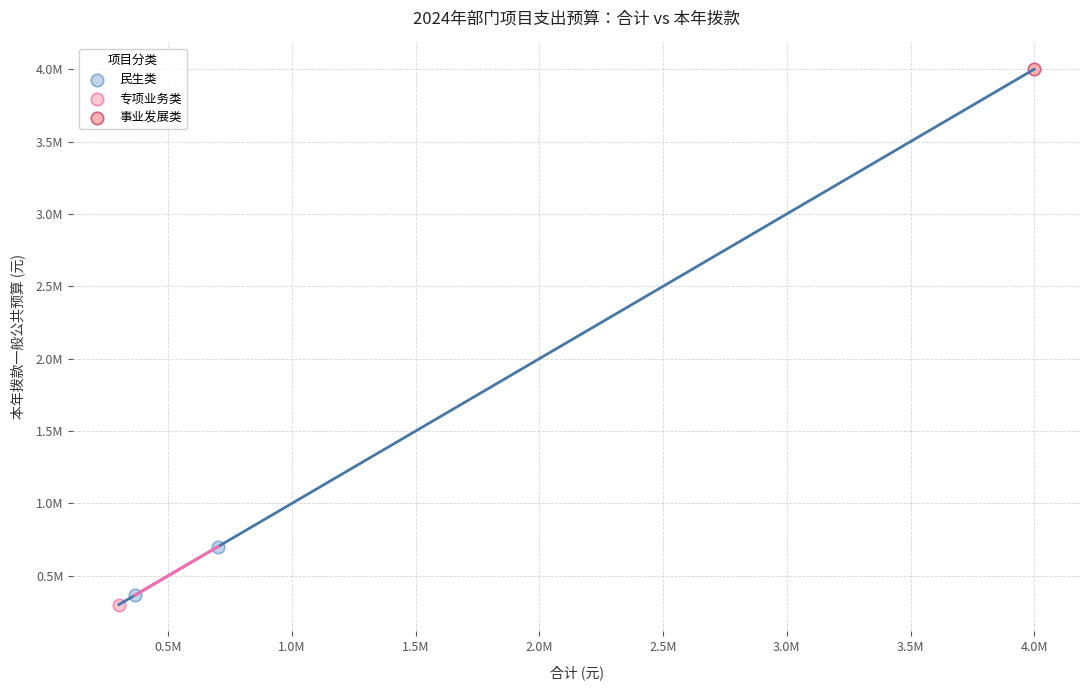

What are all the series names shown in the legend?

民生类, 专项业务类, 事业发展类